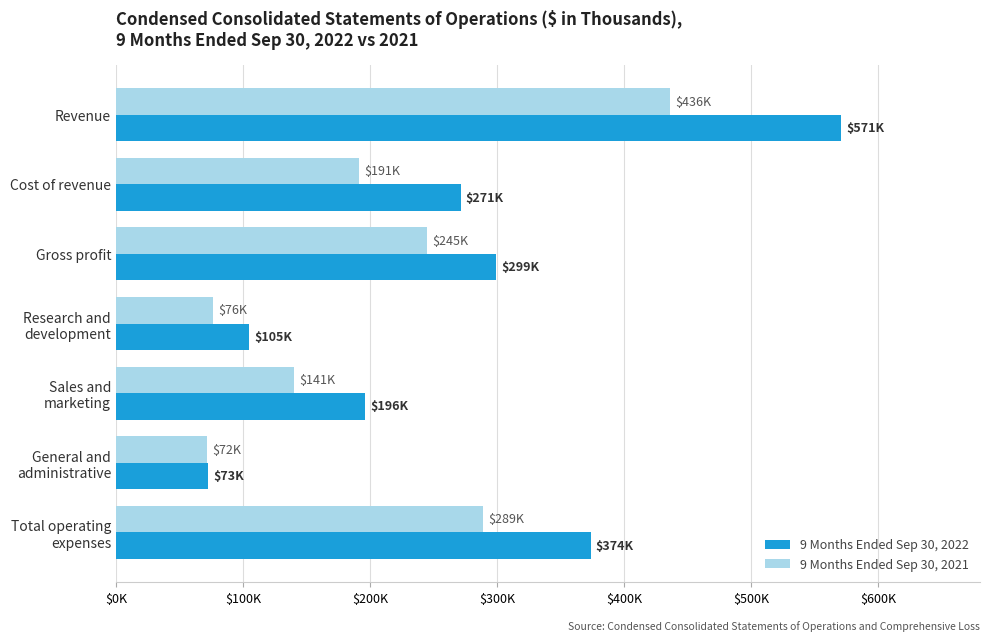

List the series in order of their overall mean, lowest first.

9 Months Ended Sep 30, 2021, 9 Months Ended Sep 30, 2022